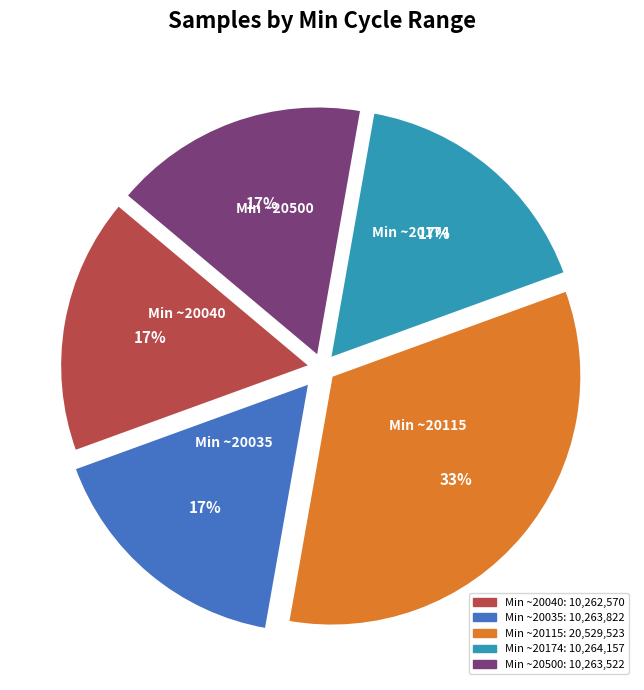

To the nearest percent, what is the average slice percentage?

20%